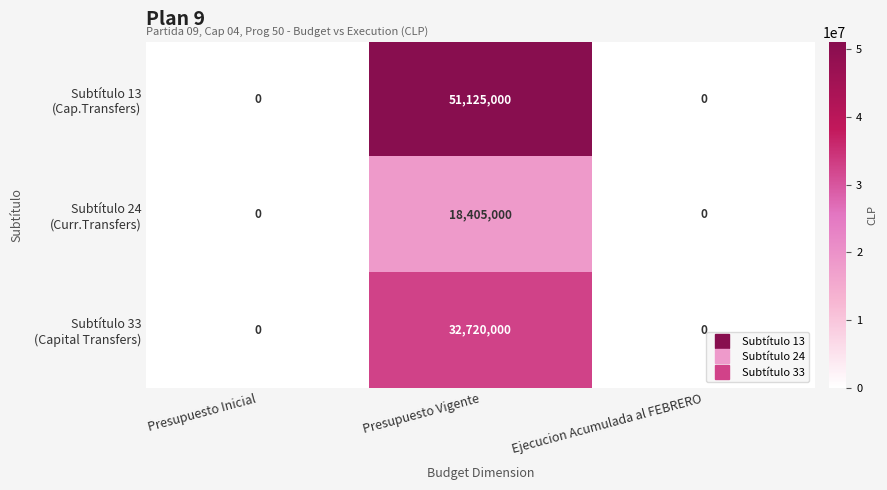

Which category has the highest value across all series?

Presupuesto Vigente